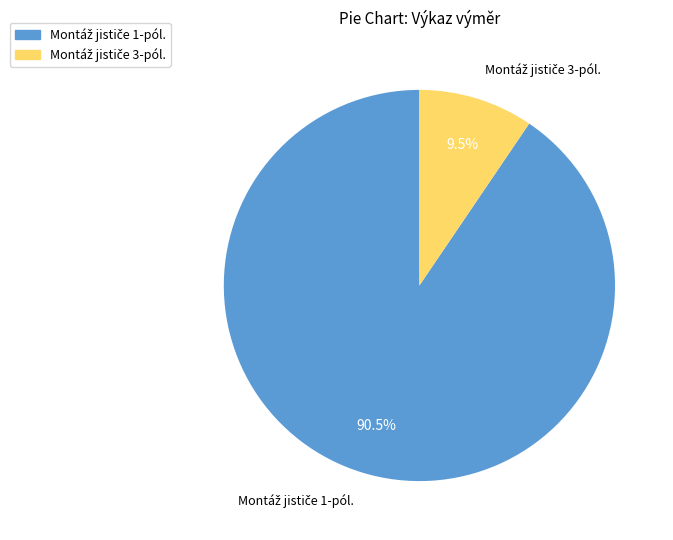

Is there any slice that represents more than half of the pie?

Yes